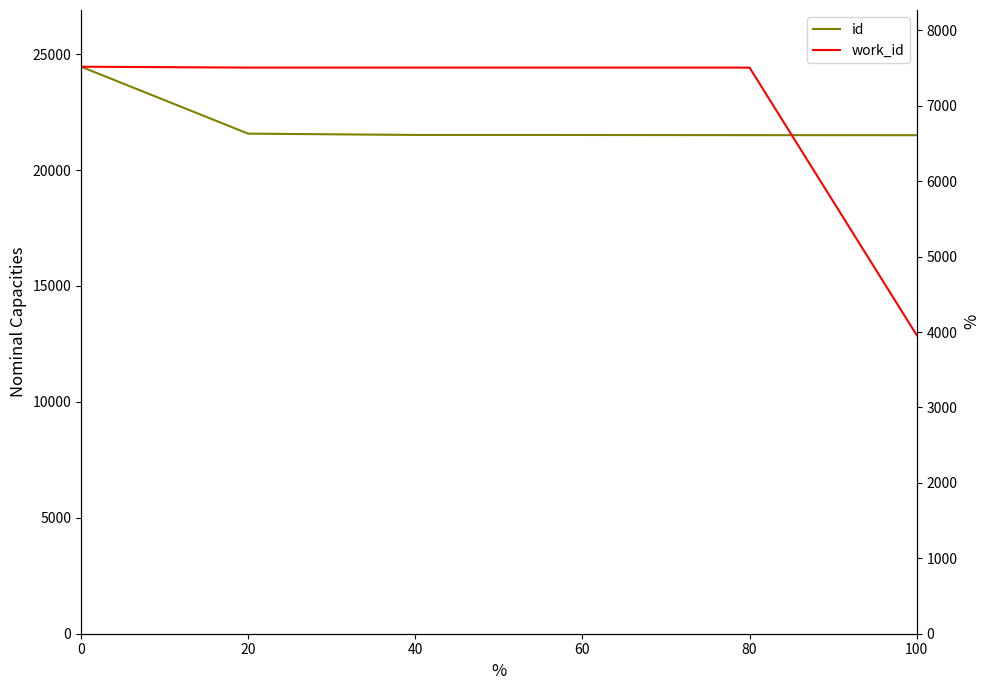

Which series has the widest spread of values?

work_id